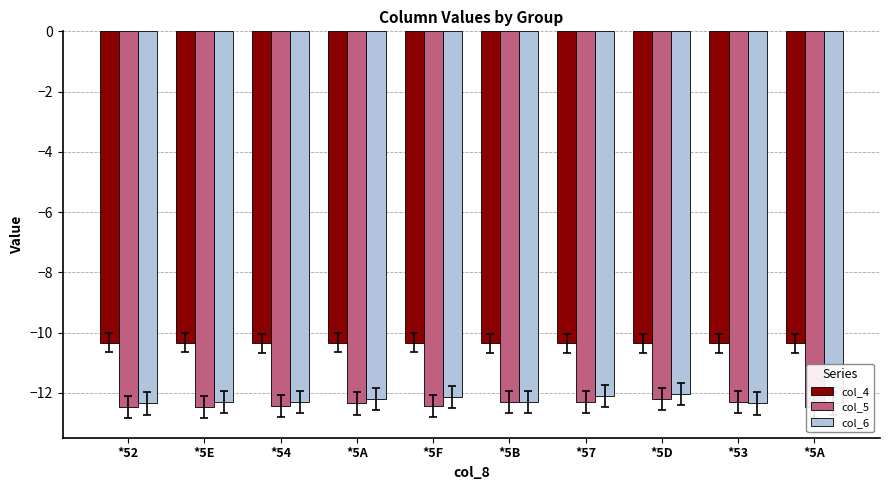

What is the label of the 9th bar from the right?

*5E